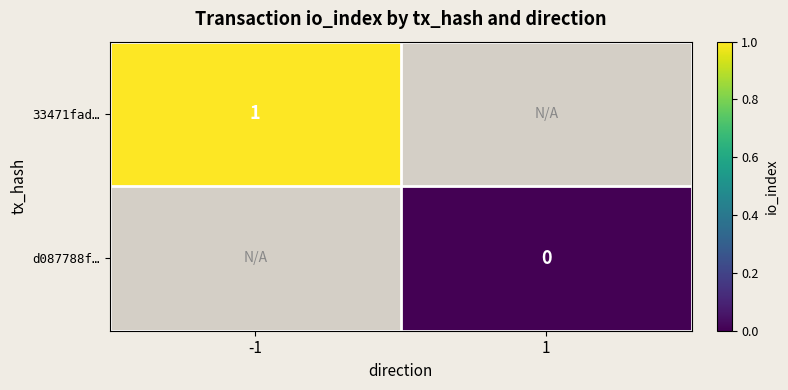

At which category does the chart reach its peak across all series?

-1